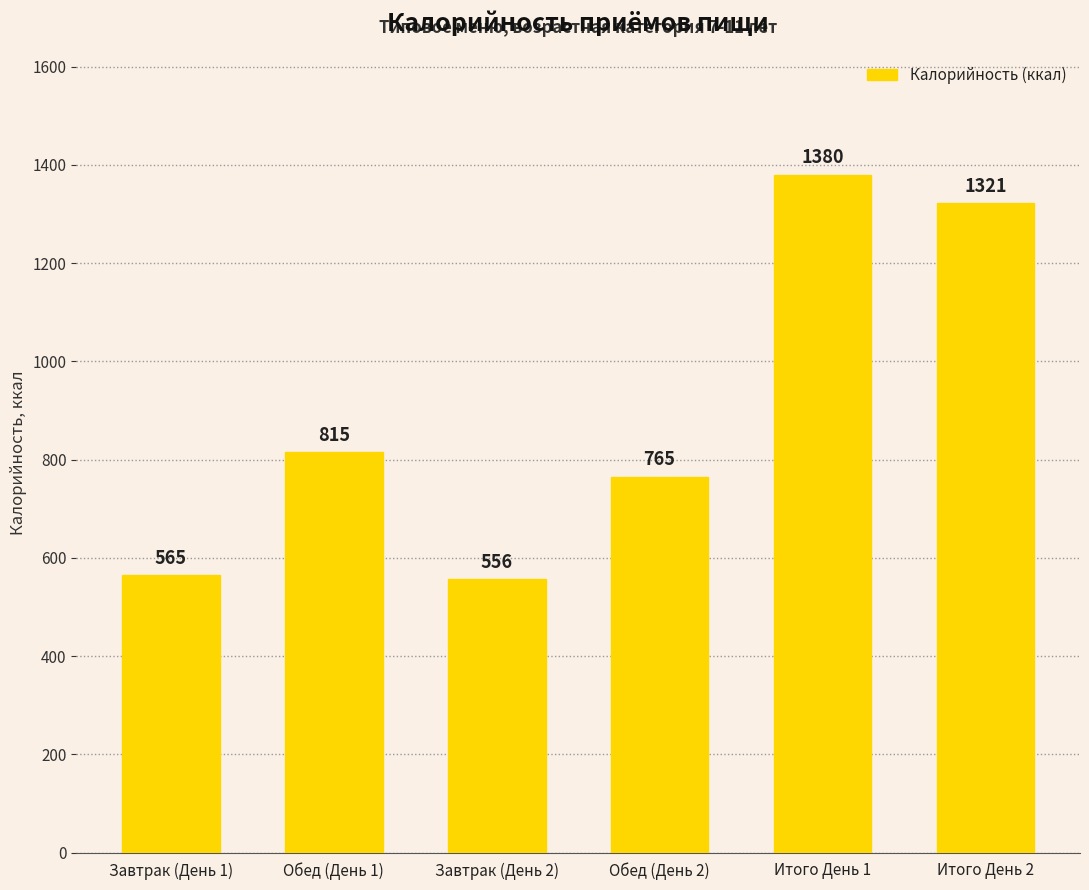

List the labels in order of value, largest first.

Итого День 1, Итого День 2, Обед (День 1), Обед (День 2), Завтрак (День 1), Завтрак (День 2)